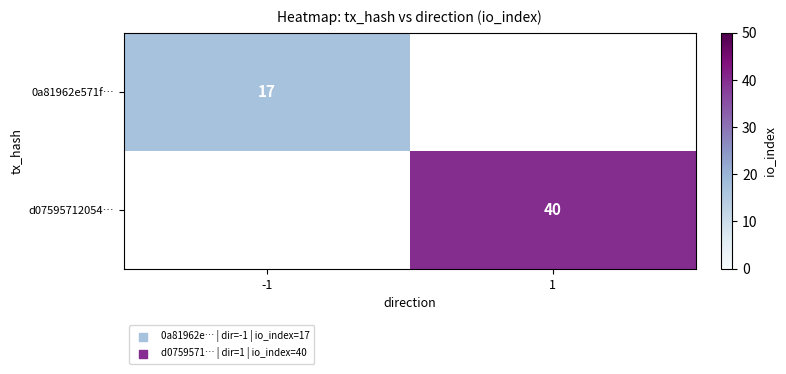

Count the number of data series in this chart.

2